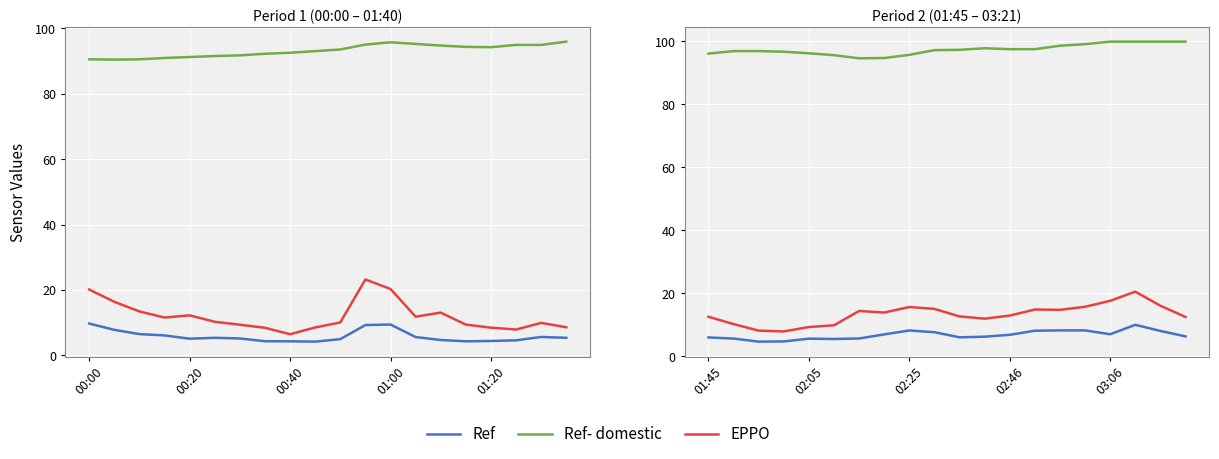

List the series in order of their peak value, highest first.

Ref- domestic, EPPO, Ref